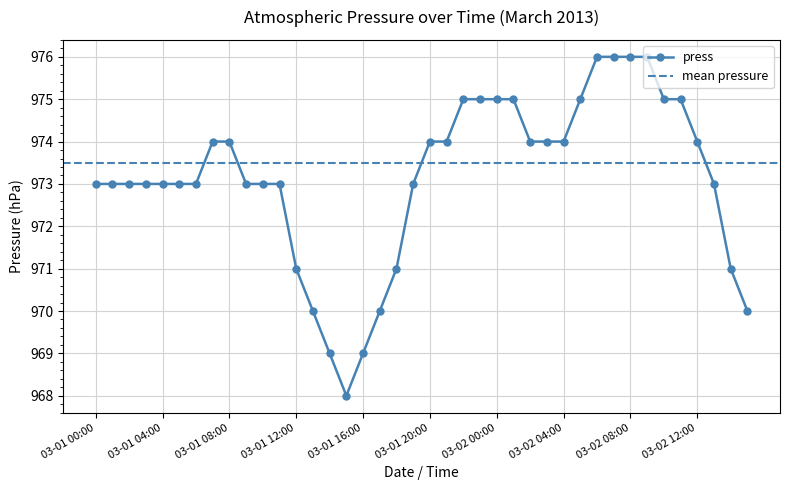

What is the value of the 26th point from the left?

975